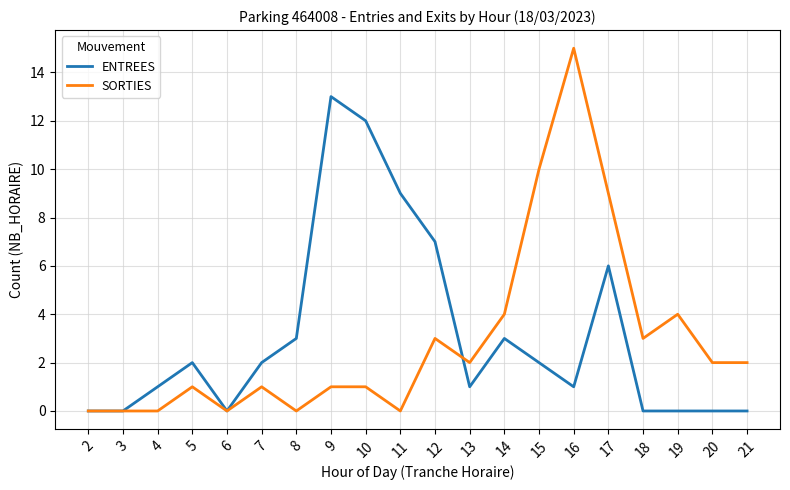

True or false: SORTIES has a value of 5 at 3.

False